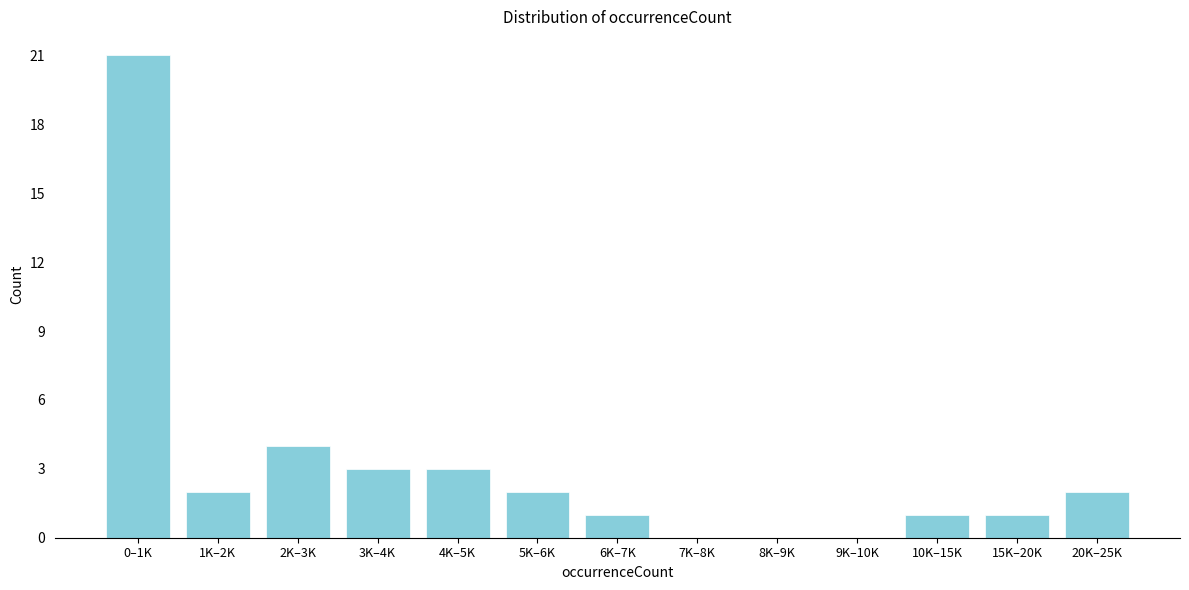

Reading left to right, transcribe all the data shown in this chart.

0–1K=21	1K–2K=2	2K–3K=4	3K–4K=3	4K–5K=3	5K–6K=2	6K–7K=1	7K–8K=0	8K–9K=0	9K–10K=0	10K–15K=1	15K–20K=1	20K–25K=2